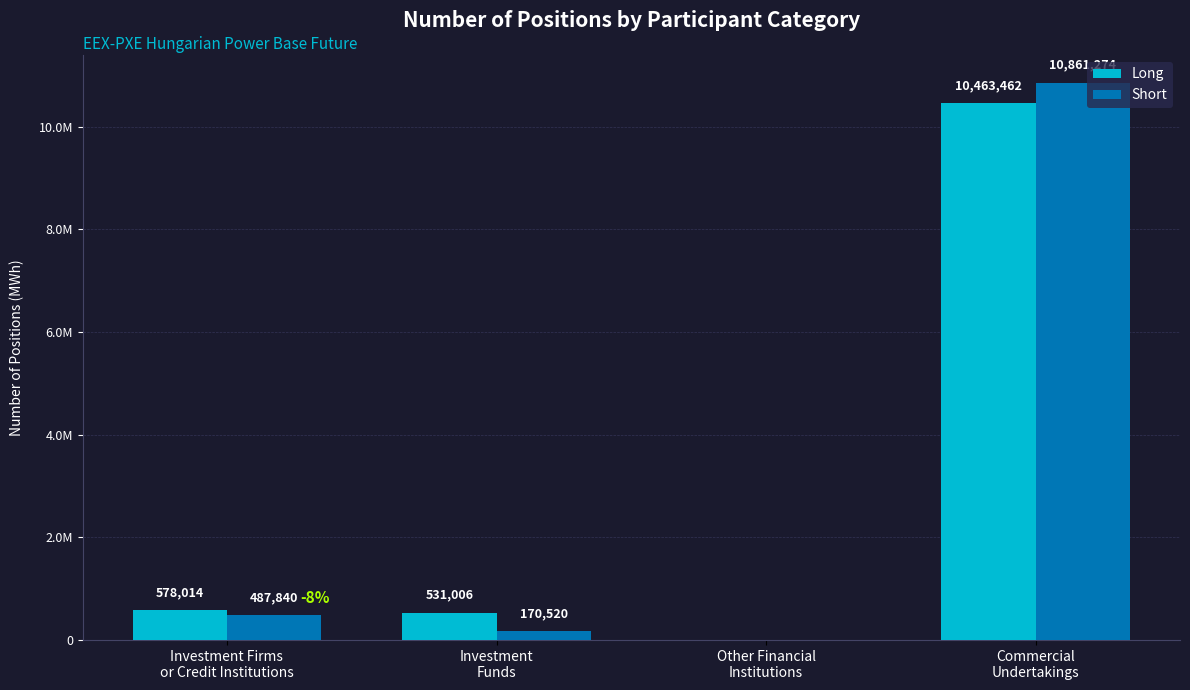

At how many categories does at least one series exceed 7745506?

1